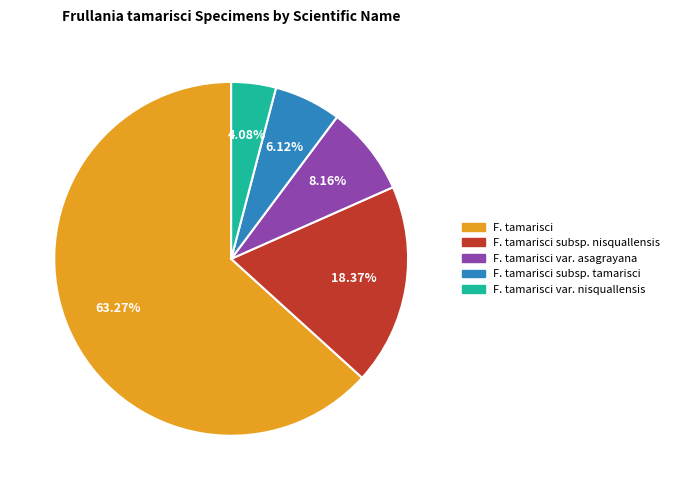

Is there a majority slice in this chart?

Yes